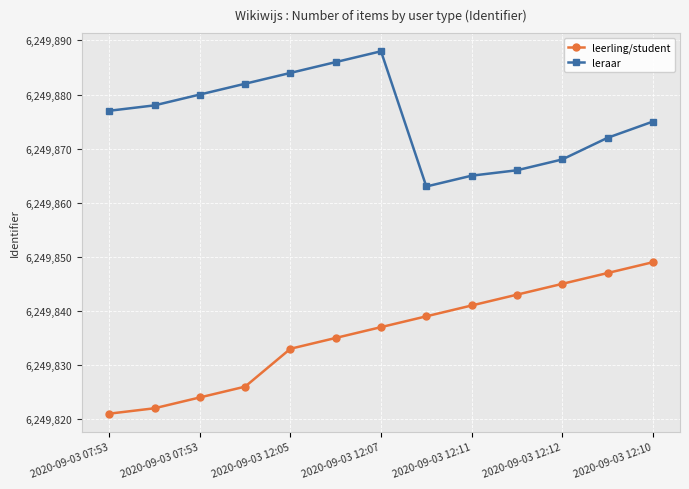

What is the average value of the leerling/student series?

6249836